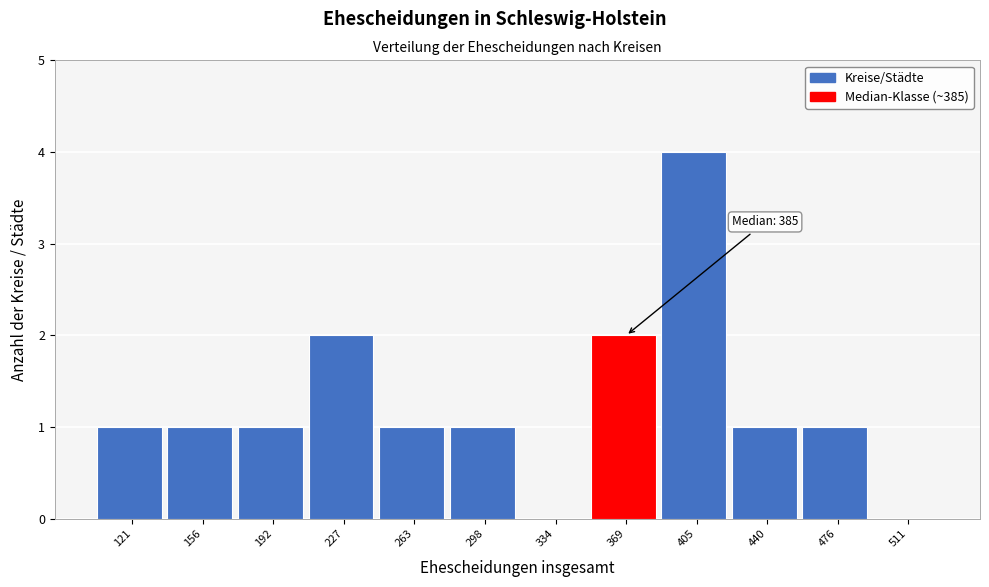

Reading left to right, extract all data points from this chart.

121=1	156=1	192=1	227=2	263=1	298=1	334=0	369=2	405=4	440=1	476=1	511=0